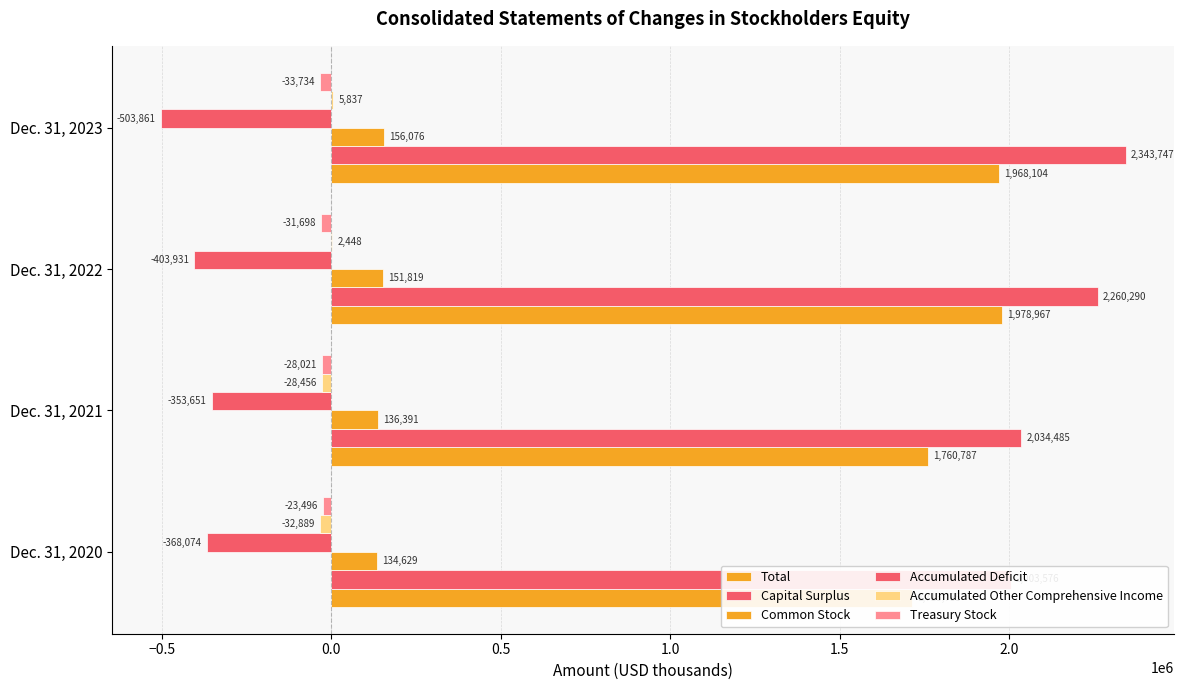

What is the greatest value displayed?

2343747